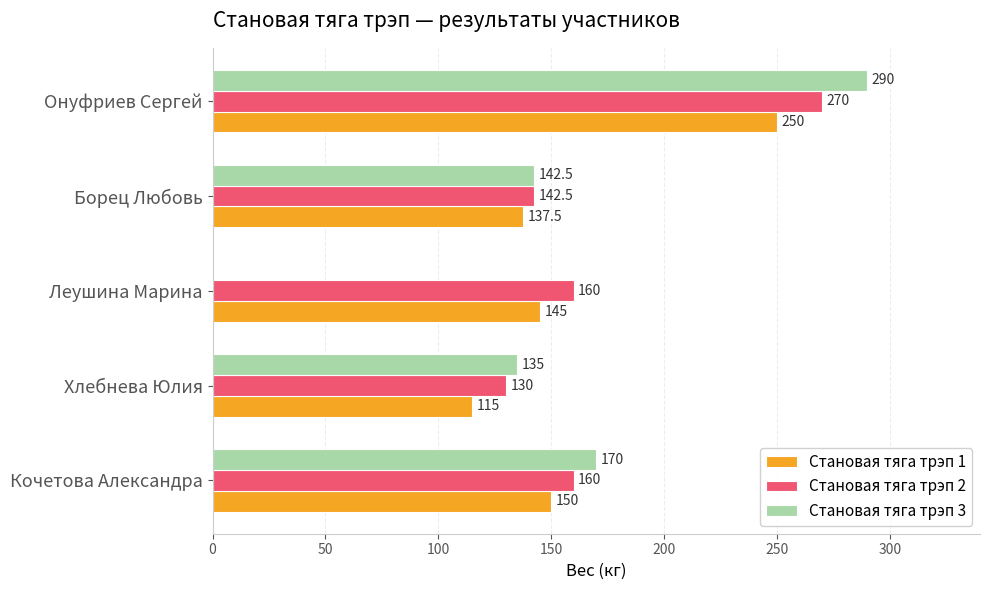

The Становая тяга трэп 2 series shows 222.2 at Леушина Марина. True or false?

False